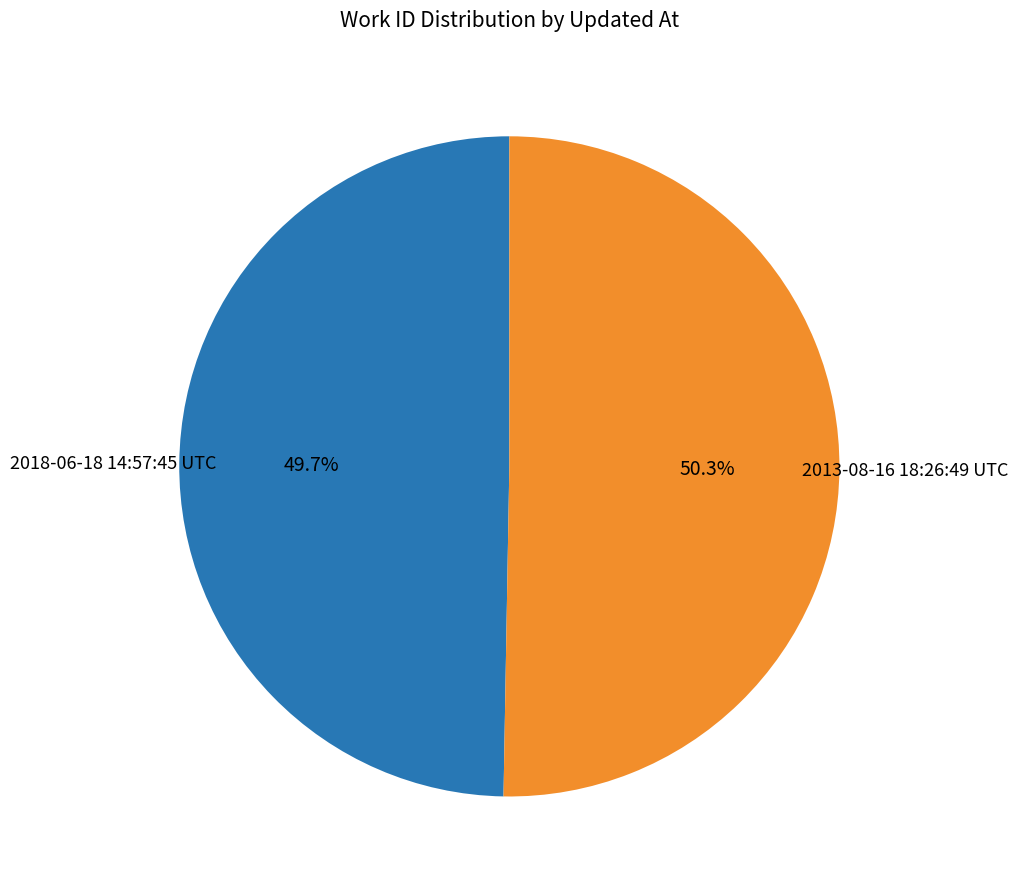

Between 2018-06-18 14:57:45 UTC and 2013-08-16 18:26:49 UTC, which is larger?

2013-08-16 18:26:49 UTC